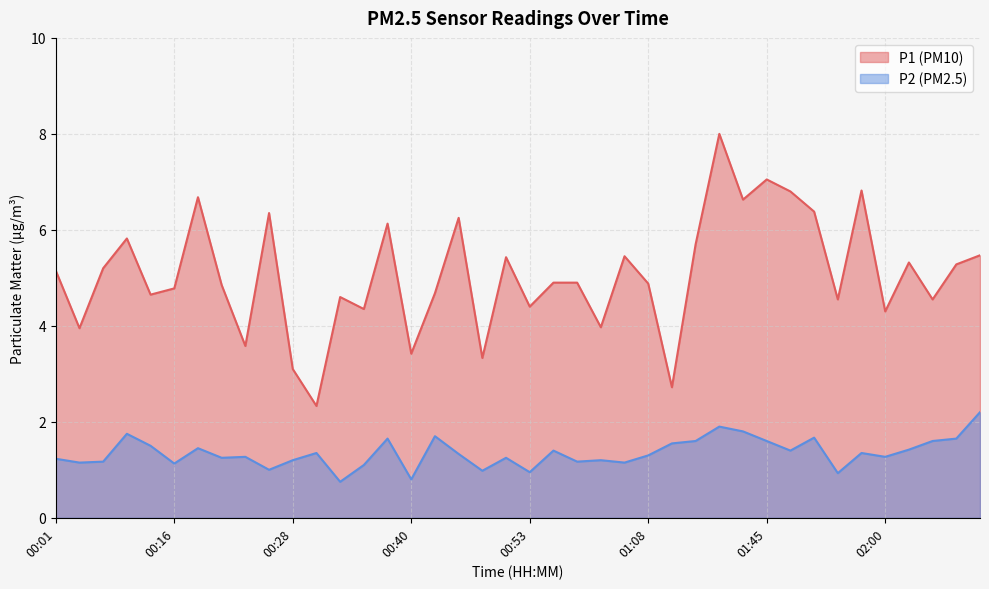

At which label is P2 closest to 1?

00:26